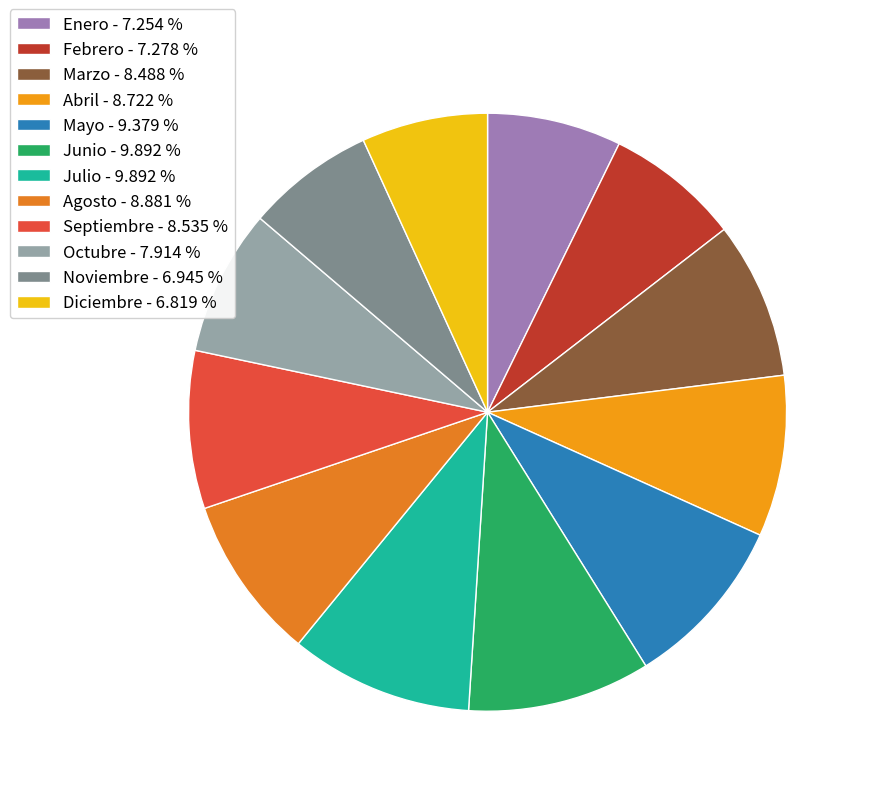

Which has a higher value, Abril or Junio?

Junio